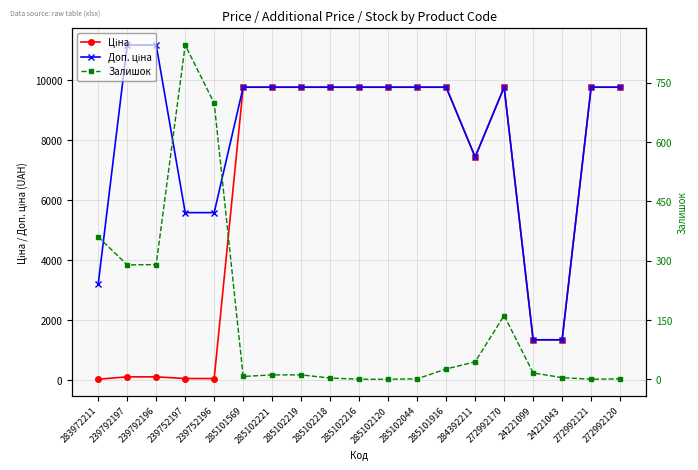

Count the number of data series in this chart.

3